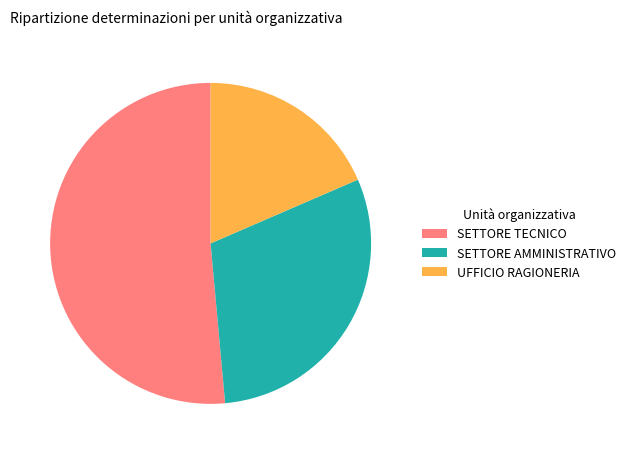

Do SETTORE AMMINISTRATIVO and UFFICIO RAGIONERIA together represent more than half of the pie?

No